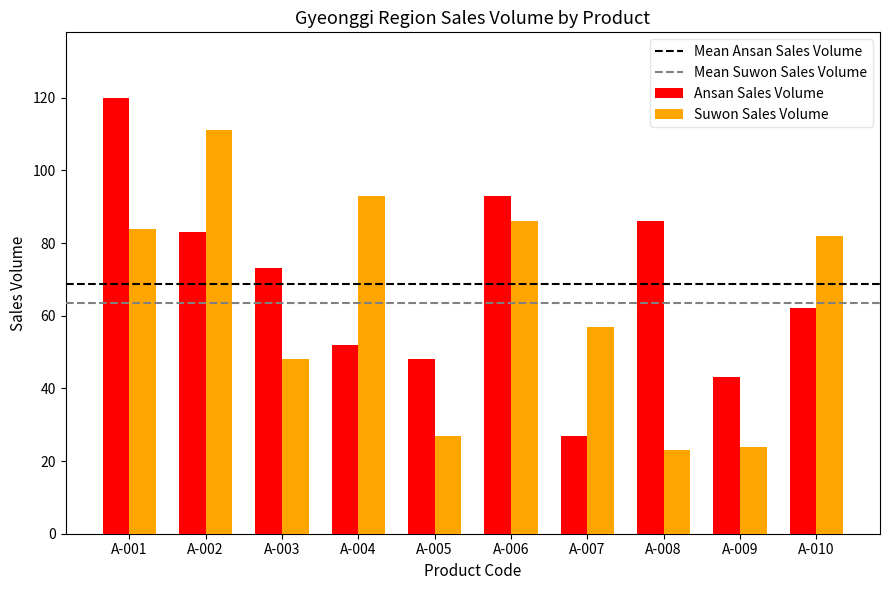

Which series has the widest spread of values?

Ansan Sales Volume